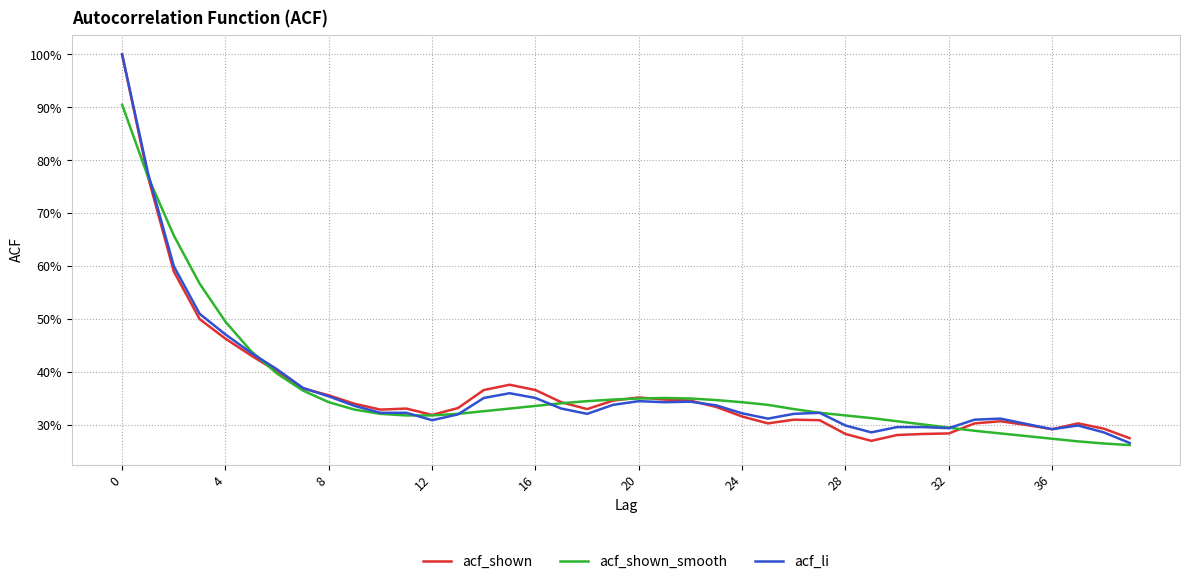

Does the chart display data point markers on the line(s)?

No